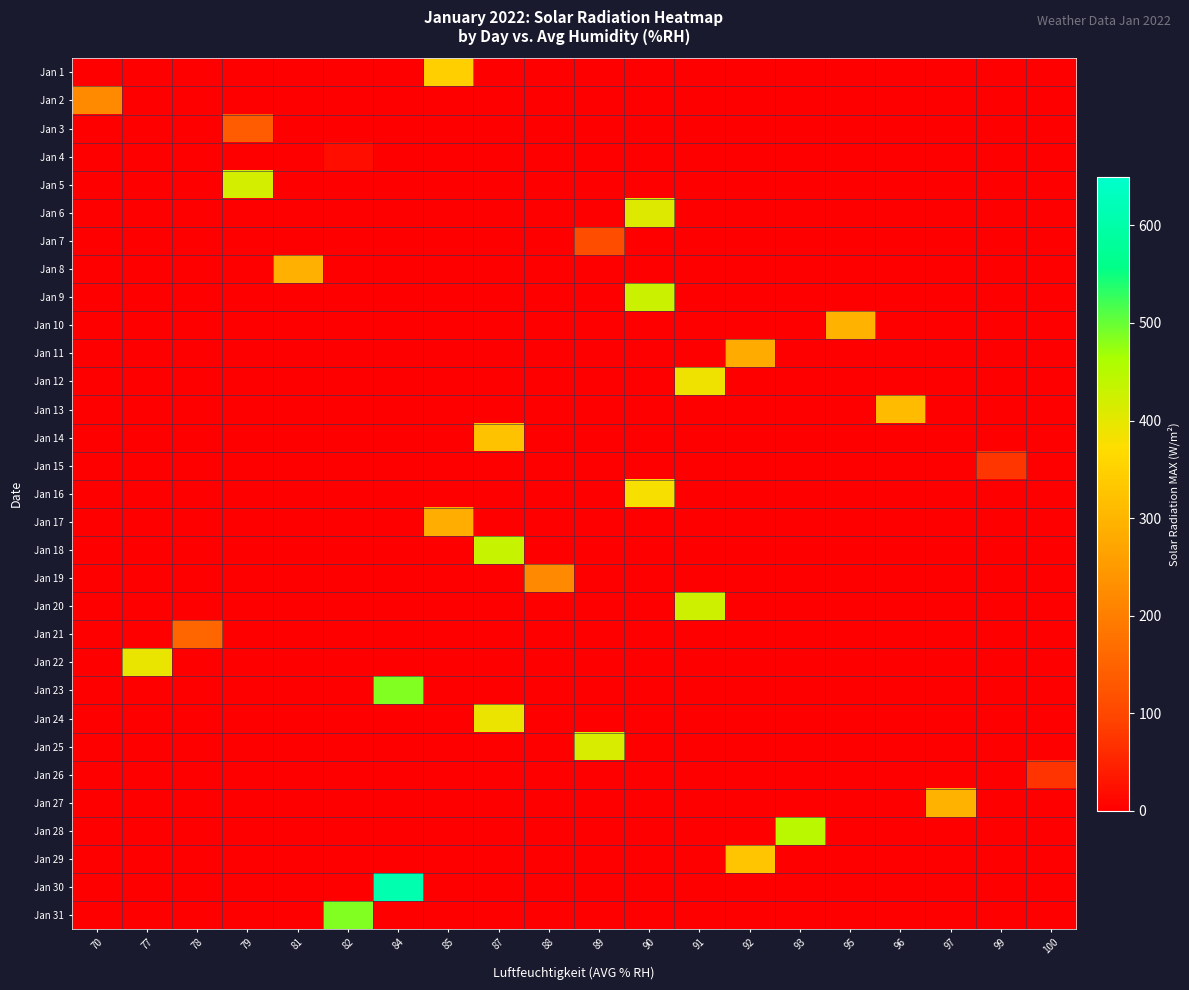

What is the total value across all series at 70?

222.9